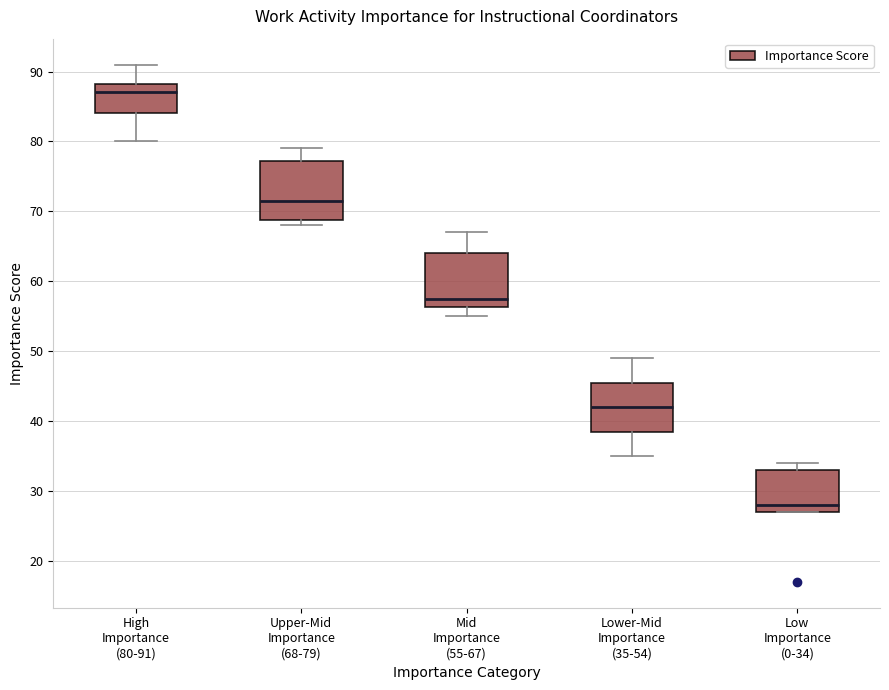

Where does the lower whisker of the box for High Importance (80-91) end on the y-axis? The values are not printed on the chart, so give them approximately, as read against the axis.

80